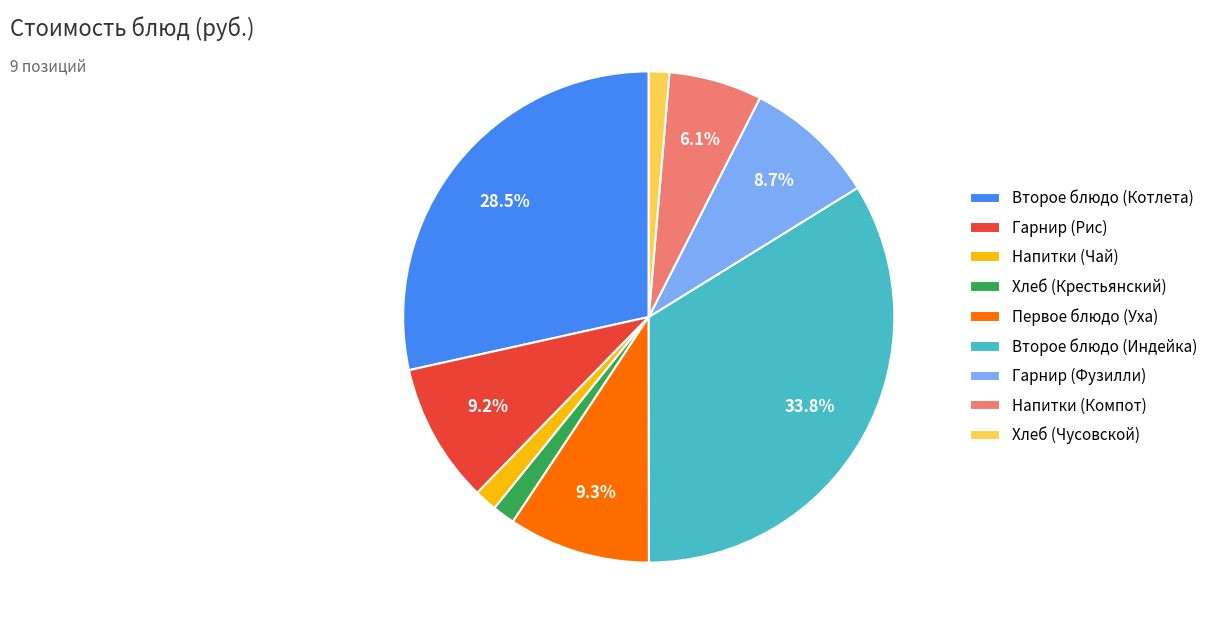

How much of the chart is everything except Гарнир (Рис)?

90.8%